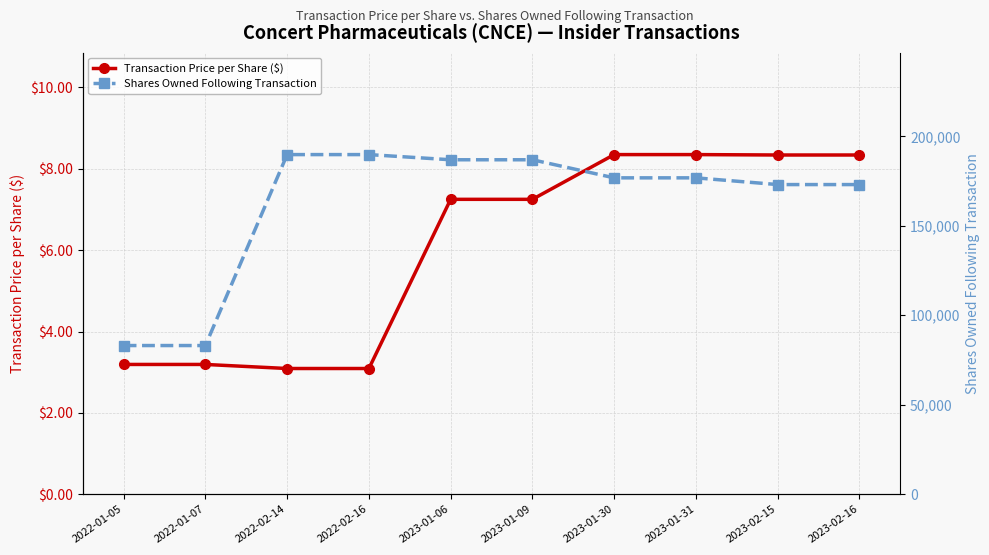

What is the average value of the Transaction Price per Share ($) series?

6.0